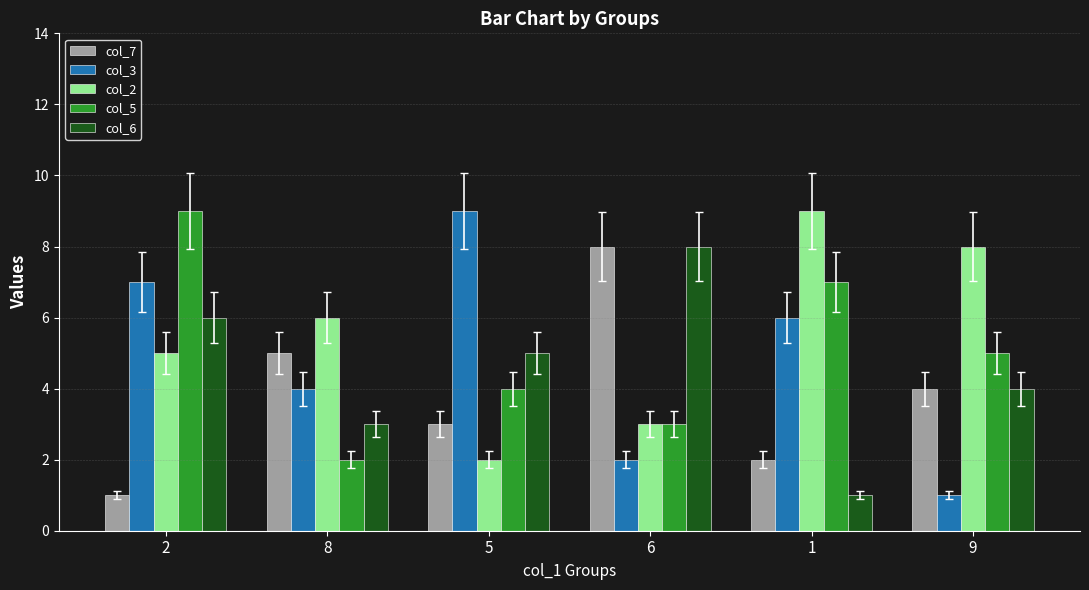

Between 5 and 6, which series saw the biggest shift?

col_3